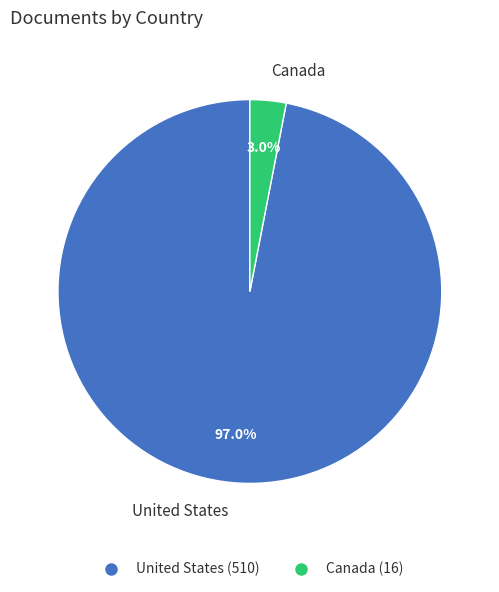

True or false: United States accounts for 97% of the total.

True